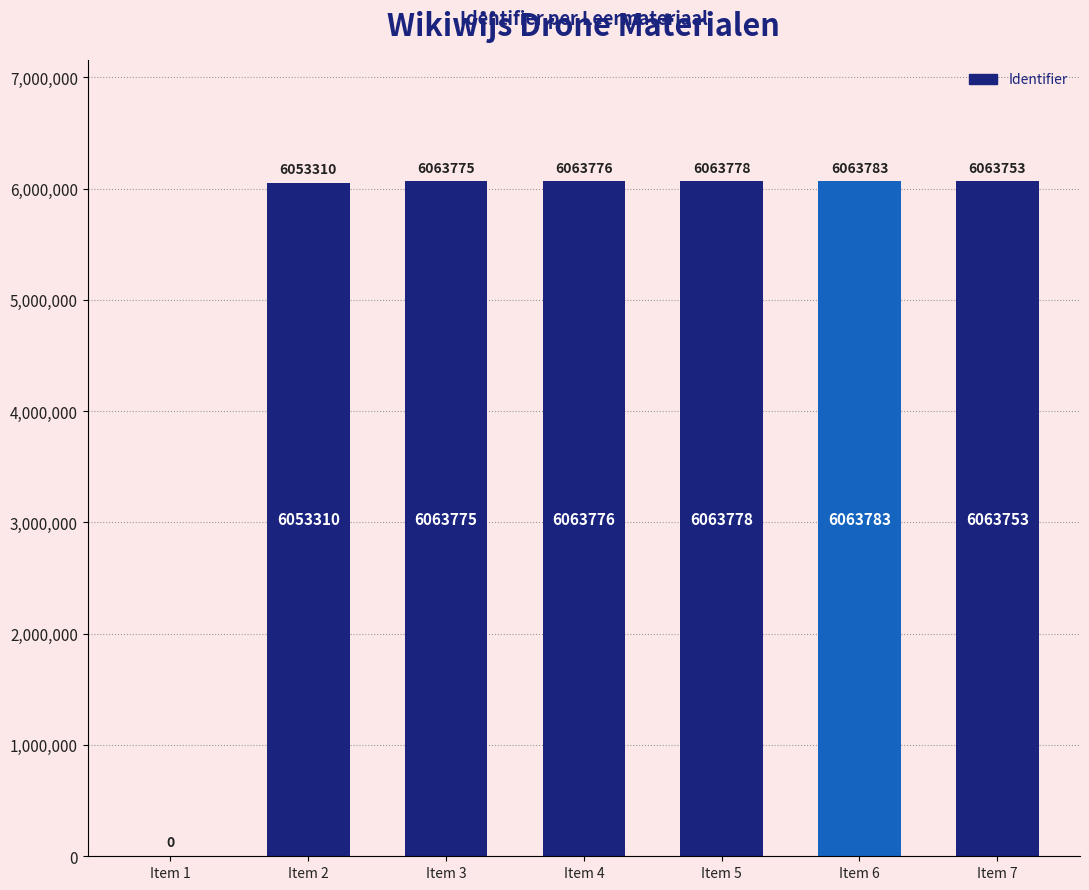

Which category has the highest value across all series?

Item 6